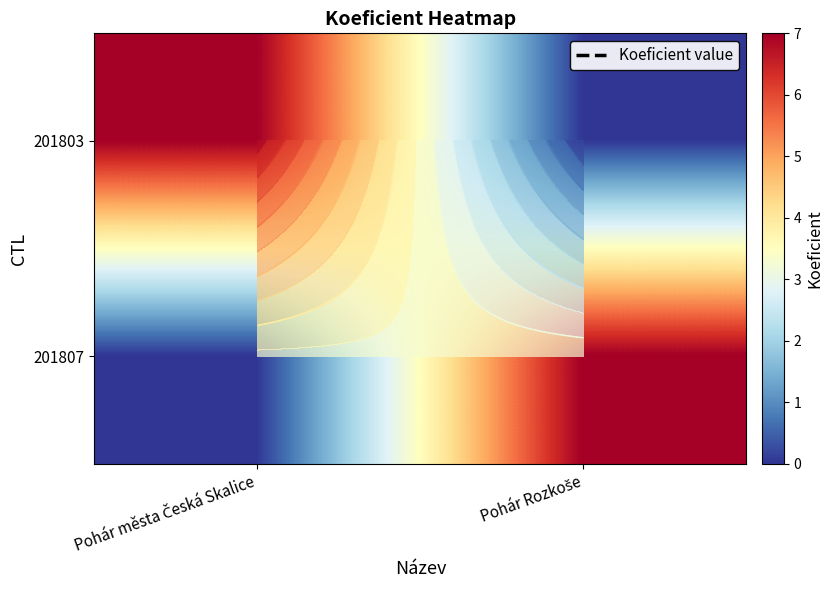

List the series in order of their peak value, highest first.

201803, 201807